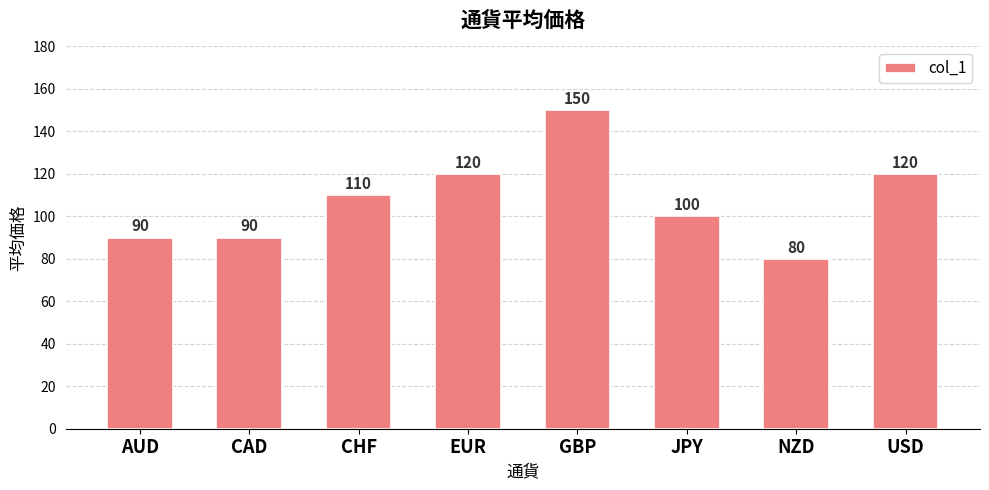

Read the value at GBP, to the nearest 5.

150